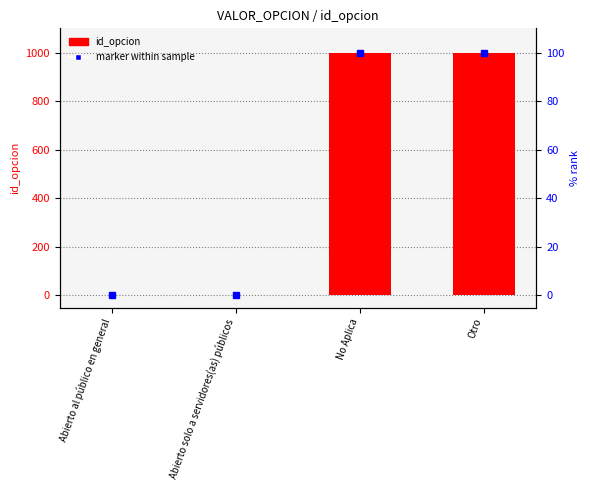

How many bars are there in total?

8